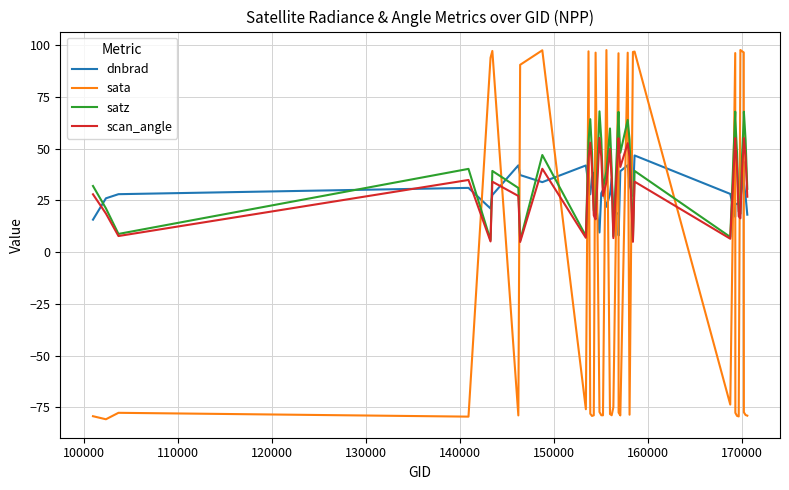

What is the lowest value of the satz series?

5.5